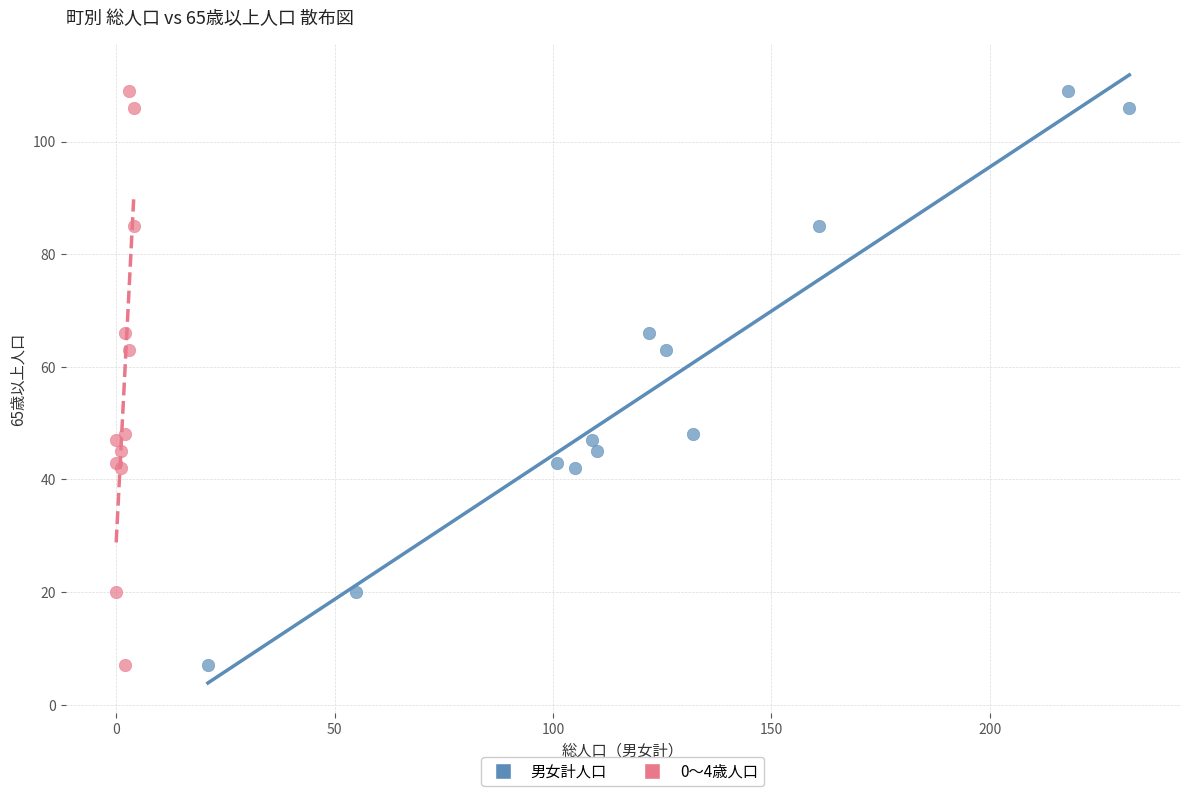

What are all the series names shown in the legend?

男女計人口, 0～4歳人口